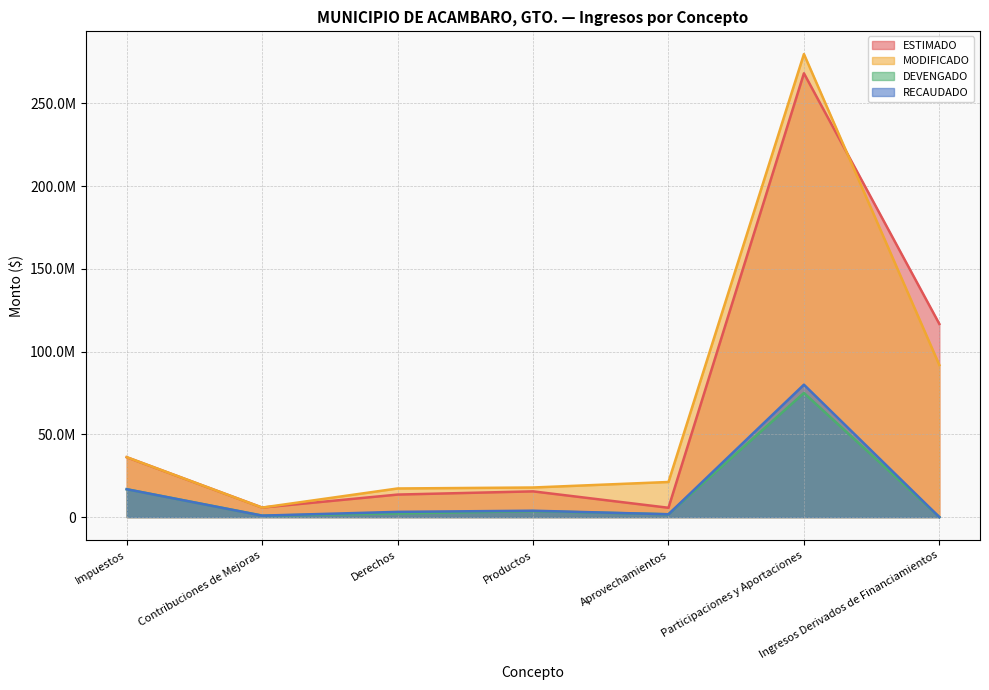

At which category does ESTIMADO reach its first local valley?

Contribuciones de Mejoras